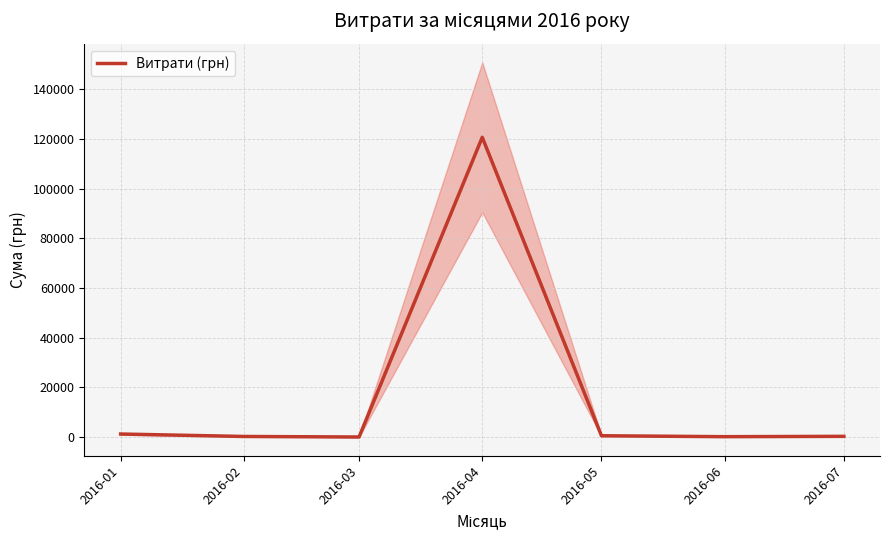

Which has a higher value, 2016-02 or 2016-04?

2016-04